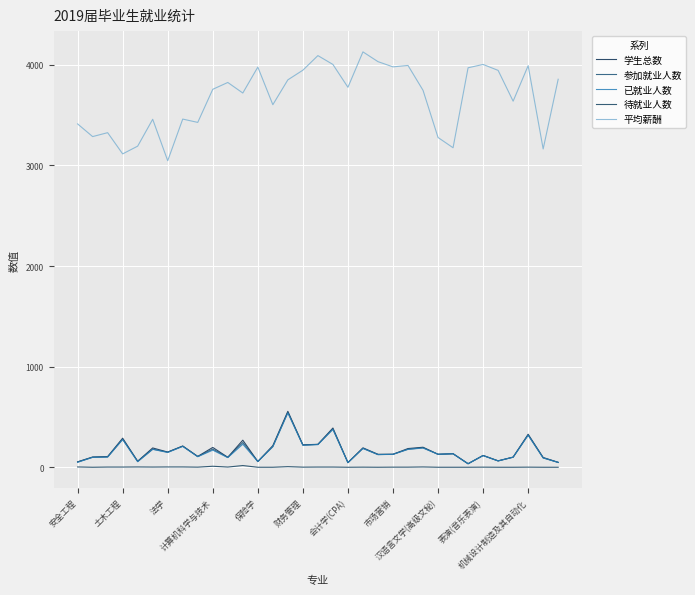

At how many categories does at least one series exceed 2975?

33